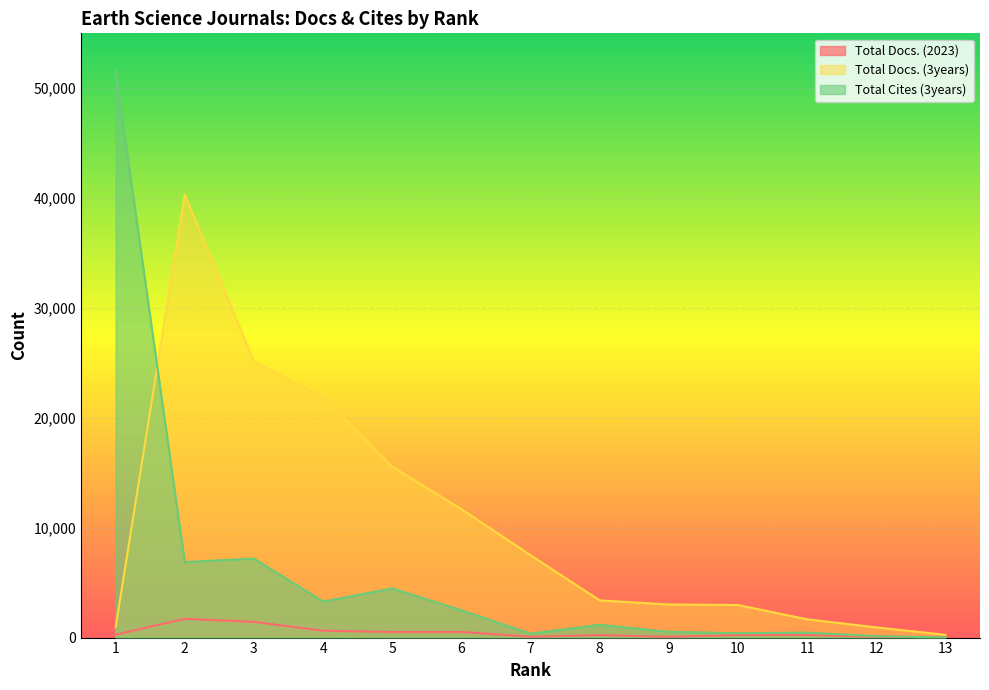

How many interior local peaks does the Total Cites (3years) series have?

4